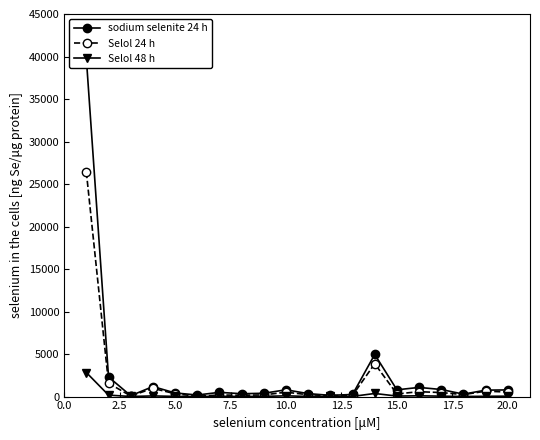

How many lines are shown in the chart?

3